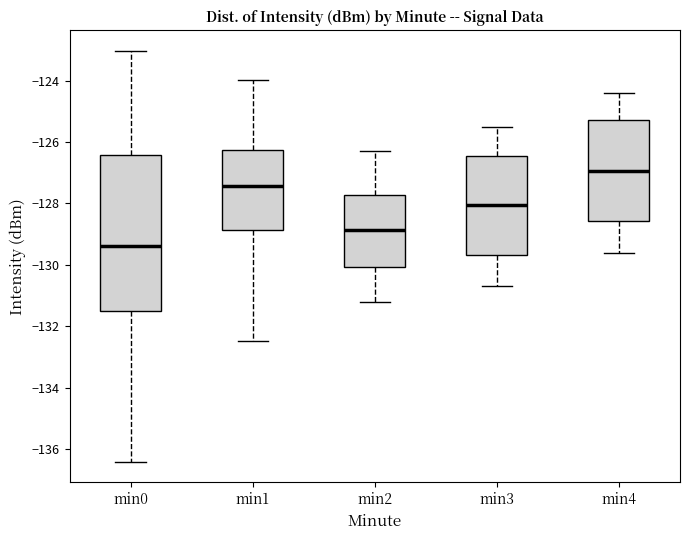

Which box is the tallest, from its lower edge to its upper edge?

min0